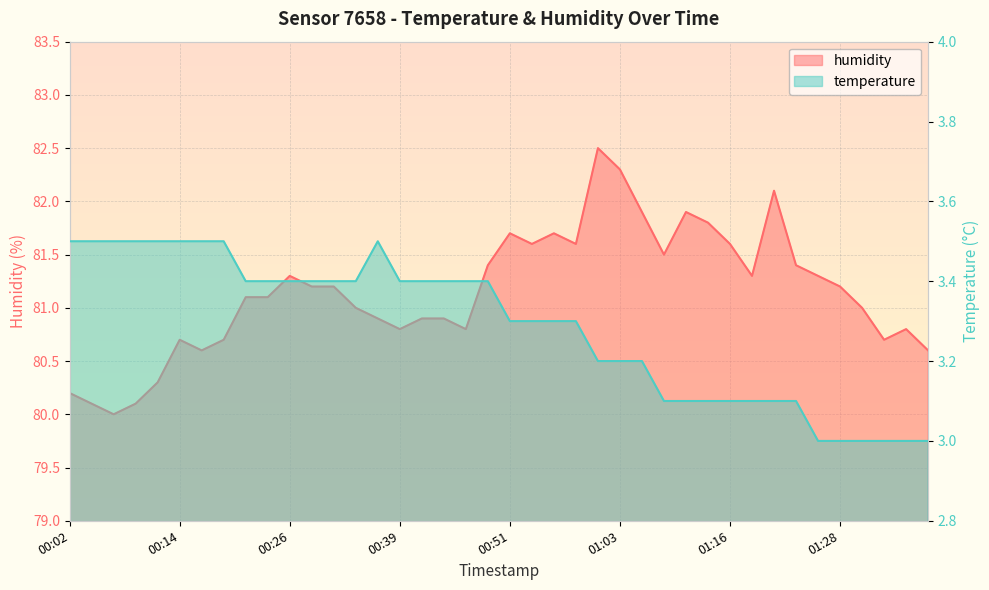

Where is the first local minimum for humidity?

00:07